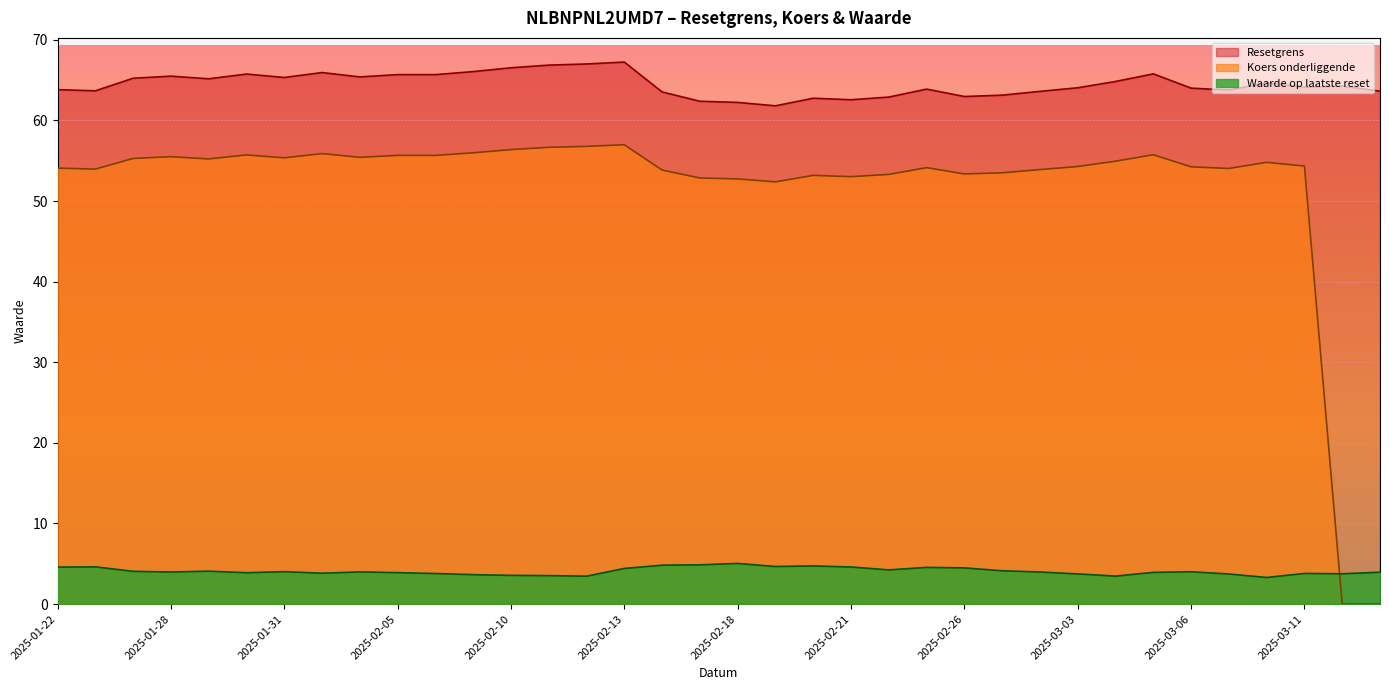

Reading left to right, what are all the values shown in this chart?

Resetgrens: 2025-03-13=63.6	2025-03-12=64.3	2025-03-11=64.1	2025-03-10=64.7	2025-03-07=63.8	2025-03-06=64.0	2025-03-05=65.8	2025-03-04=64.8	2025-03-03=64.0	2025-02-28=63.6	2025-02-27=63.1	2025-02-26=63.0	2025-02-25=63.9	2025-02-24=62.9	2025-02-21=62.6	2025-02-20=62.8	2025-02-19=61.8	2025-02-18=62.2	2025-02-17=62.4	2025-02-14=63.5	2025-02-13=67.2	2025-02-12=67.0	2025-02-11=66.9	2025-02-10=66.5	2025-02-07=66.1	2025-02-06=65.7	2025-02-05=65.7	2025-02-04=65.4	2025-02-03=65.9	2025-01-31=65.3	2025-01-30=65.8	2025-01-29=65.2	2025-01-28=65.5	2025-01-27=65.2	2025-01-24=63.7	2025-01-22=63.8
Koers onderliggende: 2025-03-13=0.0	2025-03-12=0.0	2025-03-11=54.3	2025-03-10=54.8	2025-03-07=54.0	2025-03-06=54.2	2025-03-05=55.7	2025-03-04=54.9	2025-03-03=54.3	2025-02-28=53.9	2025-02-27=53.5	2025-02-26=53.4	2025-02-25=54.1	2025-02-24=53.3	2025-02-21=53.0	2025-02-20=53.2	2025-02-19=52.4	2025-02-18=52.7	2025-02-17=52.9	2025-02-14=53.8	2025-02-13=57.0	2025-02-12=56.8	2025-02-11=56.7	2025-02-10=56.4	2025-02-07=56.0	2025-02-06=55.7	2025-02-05=55.7	2025-02-04=55.4	2025-02-03=55.9	2025-01-31=55.4	2025-01-30=55.7	2025-01-29=55.2	2025-01-28=55.5	2025-01-27=55.3	2025-01-24=54.0	2025-01-22=54.1
Waarde op laatste reset: 2025-03-13=4.0	2025-03-12=3.8	2025-03-11=3.8	2025-03-10=3.3	2025-03-07=3.7	2025-03-06=4.0	2025-03-05=3.9	2025-03-04=3.5	2025-03-03=3.7	2025-02-28=4.0	2025-02-27=4.1	2025-02-26=4.5	2025-02-25=4.5	2025-02-24=4.2	2025-02-21=4.6	2025-02-20=4.7	2025-02-19=4.7	2025-02-18=5.0	2025-02-17=4.9	2025-02-14=4.8	2025-02-13=4.4	2025-02-12=3.5	2025-02-11=3.5	2025-02-10=3.6	2025-02-07=3.6	2025-02-06=3.8	2025-02-05=3.9	2025-02-04=4.0	2025-02-03=3.8	2025-01-31=4.0	2025-01-30=3.9	2025-01-29=4.1	2025-01-28=4.0	2025-01-27=4.1	2025-01-24=4.6	2025-01-22=4.6